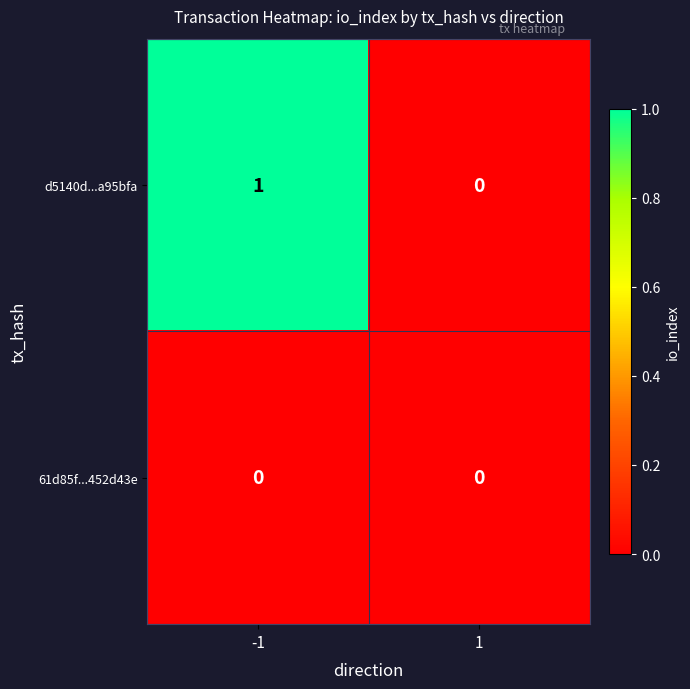

The value of d5140d...a95bfa at -1 is 1. True or false?

True